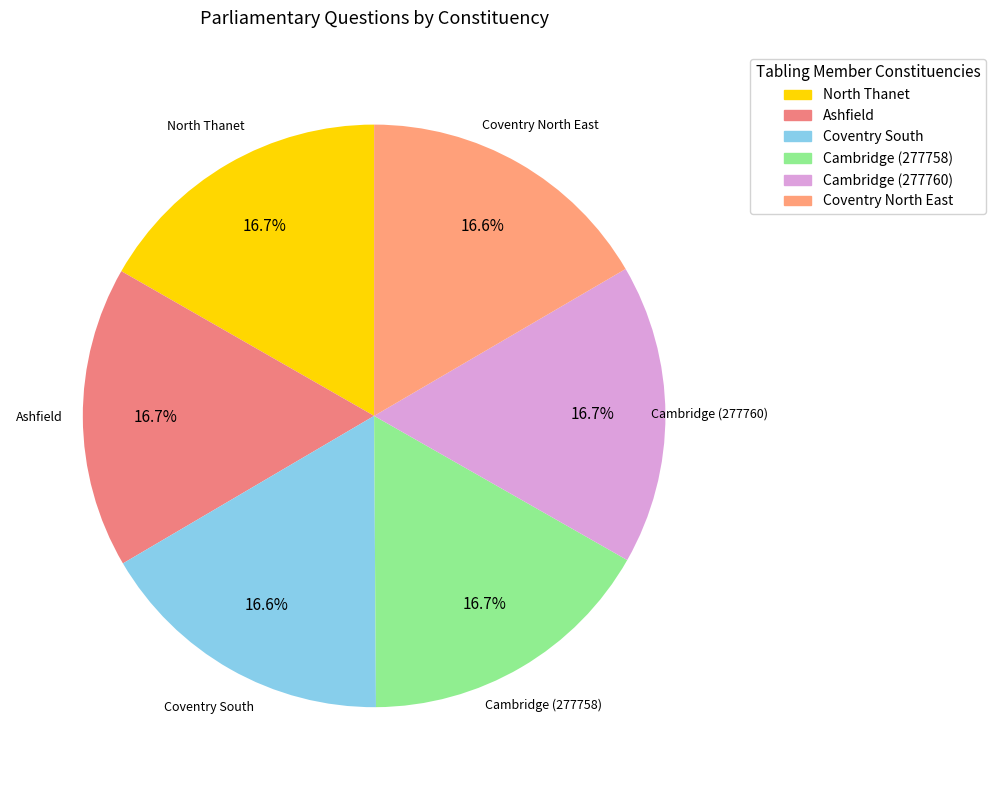

How many slices are in this pie chart?

6